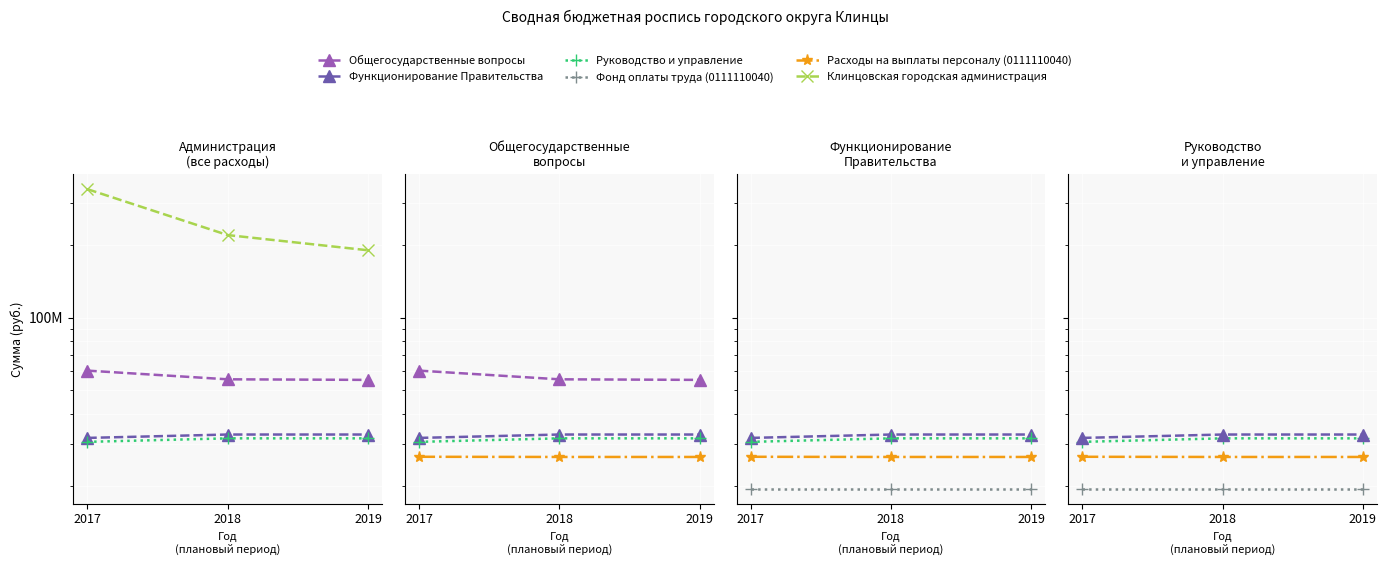

What is the difference between the highest and lowest values at 2017?

321183742.6